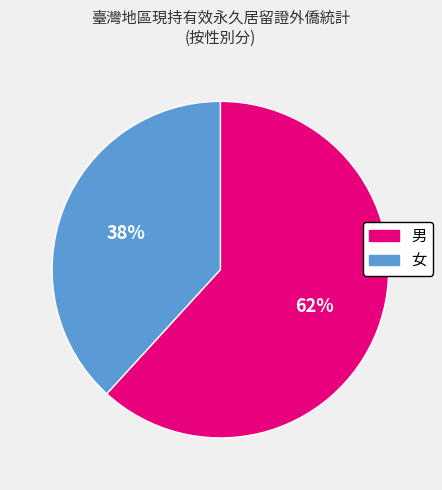

How many segments does this pie chart have?

2